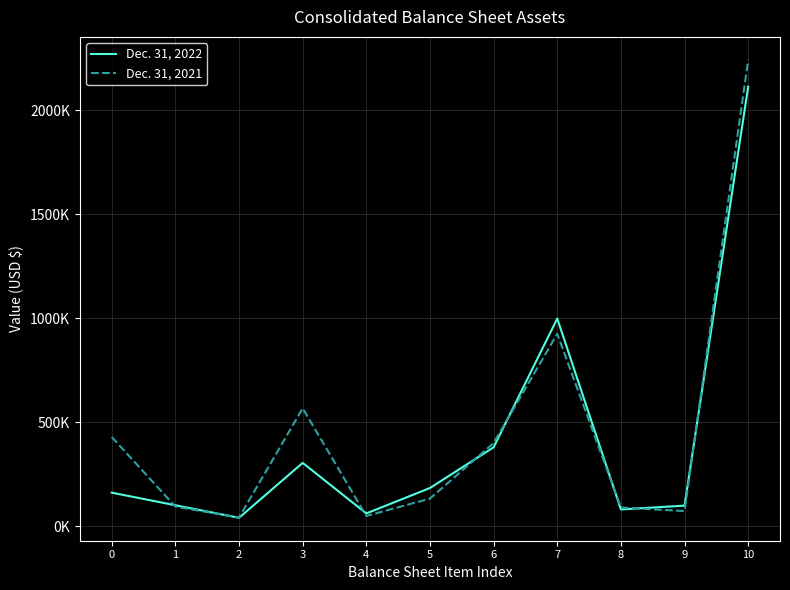

Which has a higher value, 1 or 3?

3